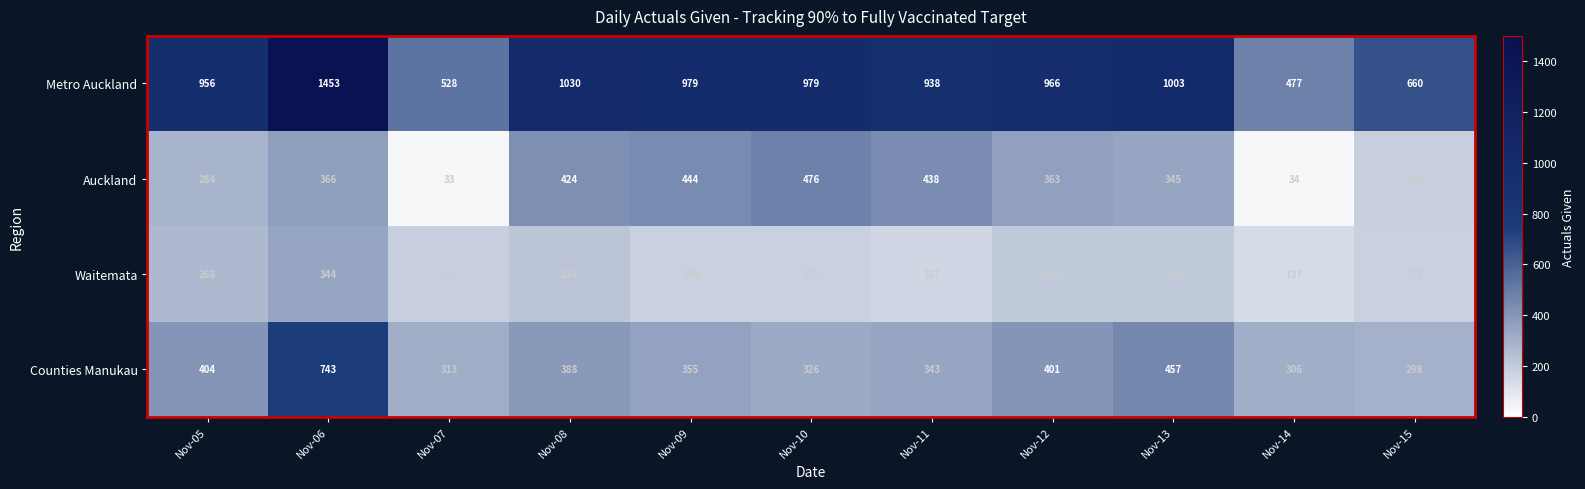

What is the spread (max minus min) of values at Nov-08?

812